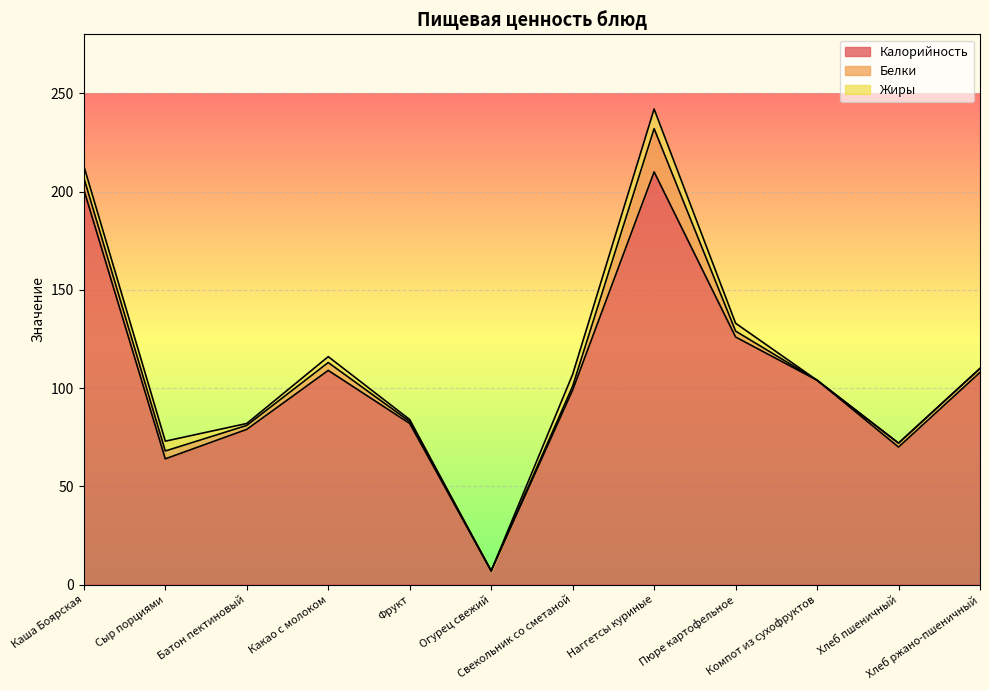

At which label is Белки closest to 11?

Каша Боярская